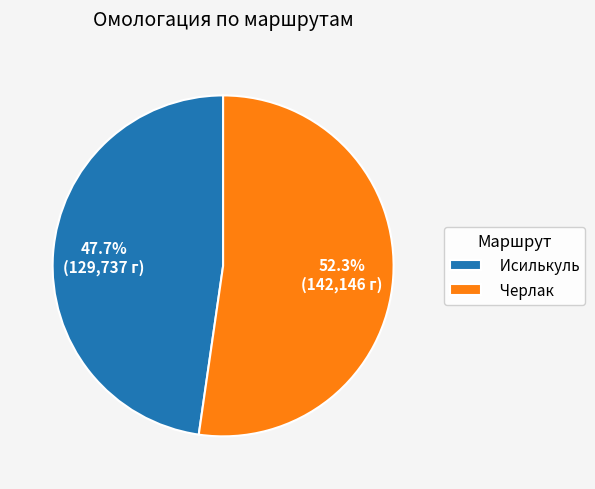

What percentage is the Исилькуль slice, to the nearest percent?

48%